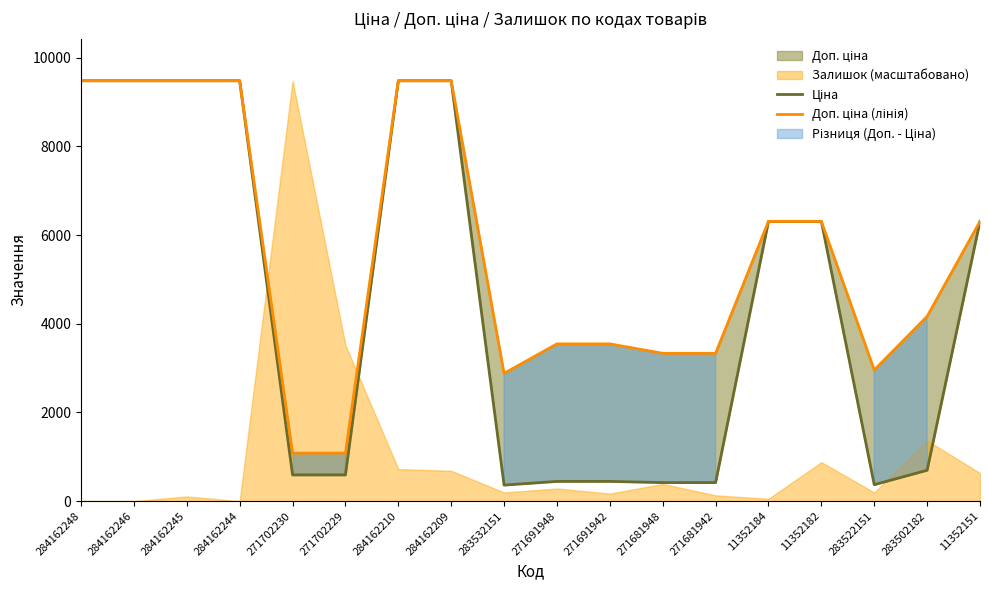

What is the label of the 3rd point from the right?

283522151